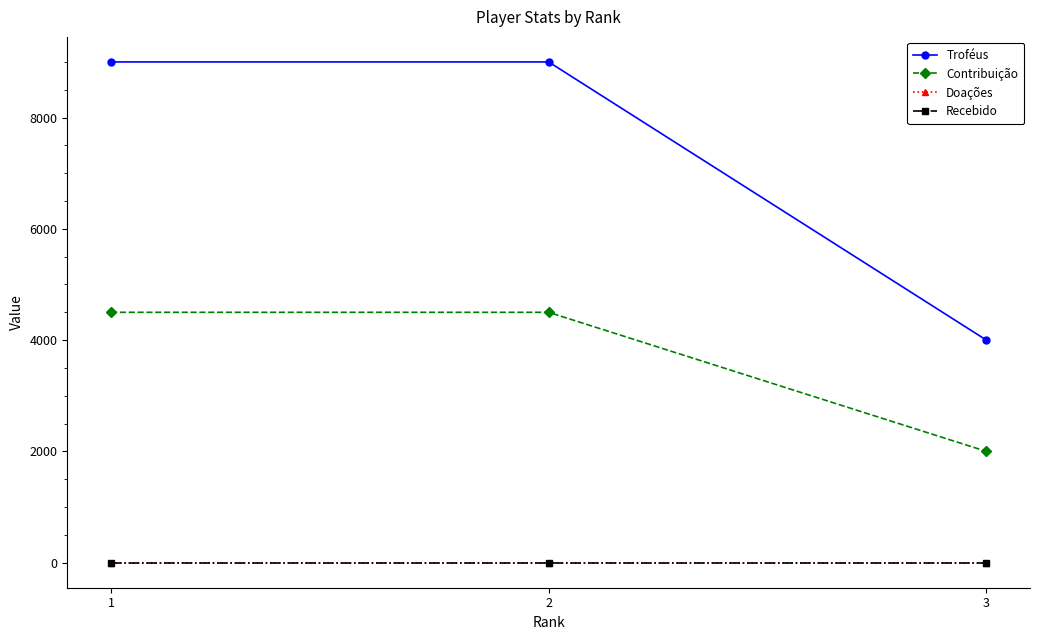

The Recebido series shows 0 at 2. True or false?

True